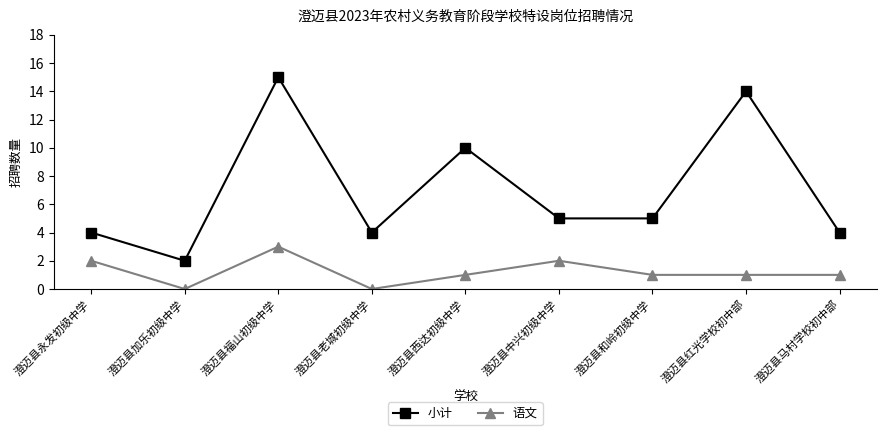

True or false: 小计 and 语文 cross at least once.

False